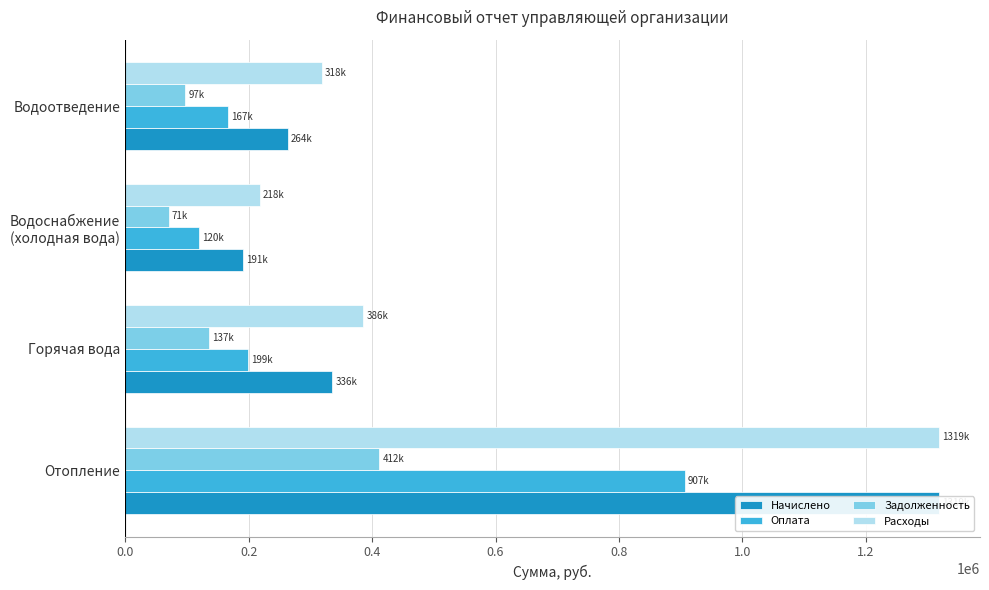

Reading left to right, list all the values displayed in this chart.

Начислено: 0.0=1318745.8	0.2=335821.8	0.4=190640.5	0.6=263810.7
Оплата: 0.0=906842.8	0.2=199169.3	0.4=120030.4	0.6=166691.1
Задолженность: 0.0=411903.0	0.2=136652.6	0.4=70610.1	0.6=97119.6
Расходы: 0.0=1318823.1	0.2=385554.4	0.4=218489.3	0.6=318254.3